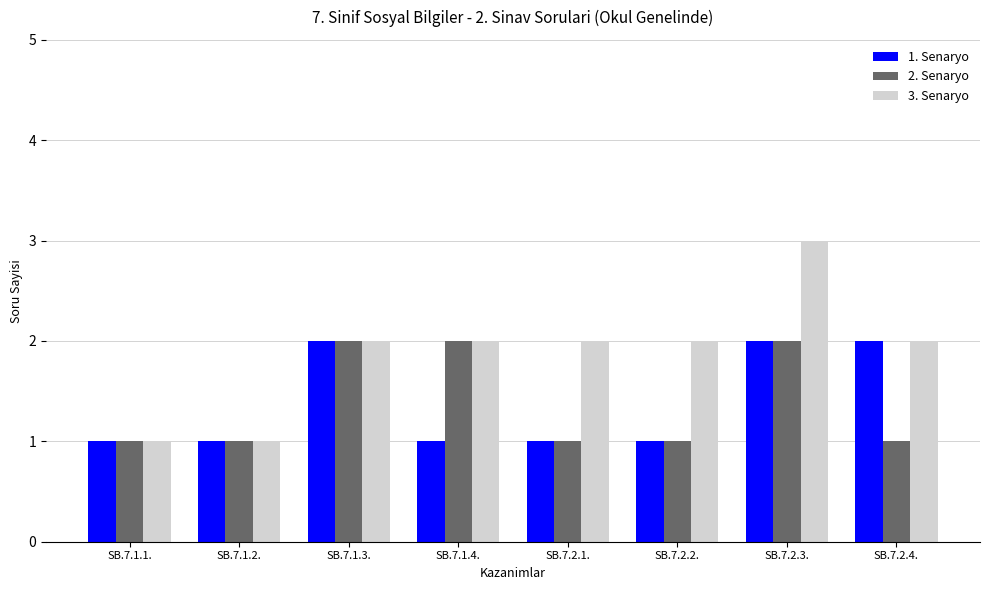

What is the difference between the maximum and minimum values in the 2. Senaryo series?

1